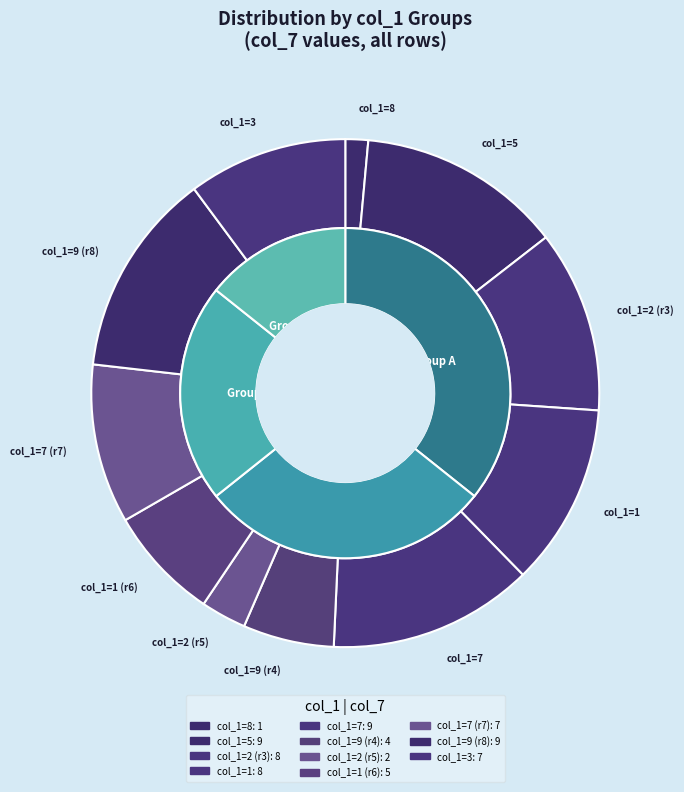

The 2 slice represents 1% of the pie. True or false?

False